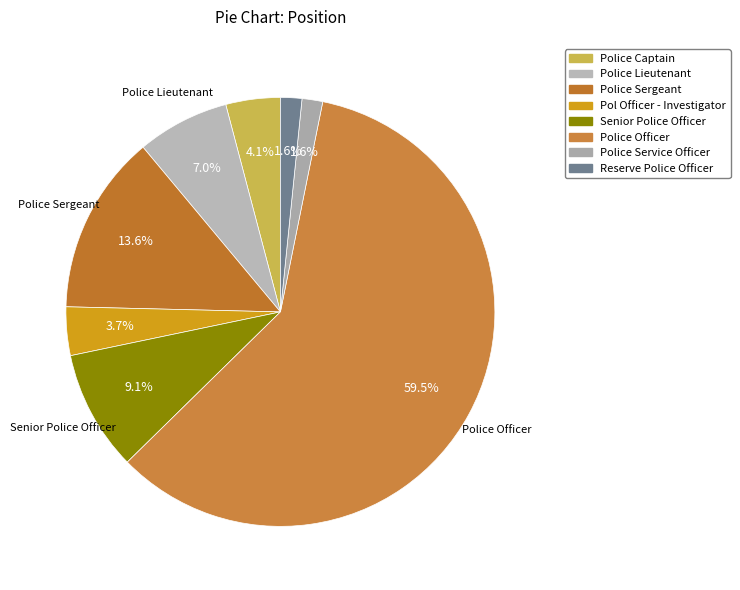

To the nearest percent, what is the difference between the largest and smallest slice percentages?

58%